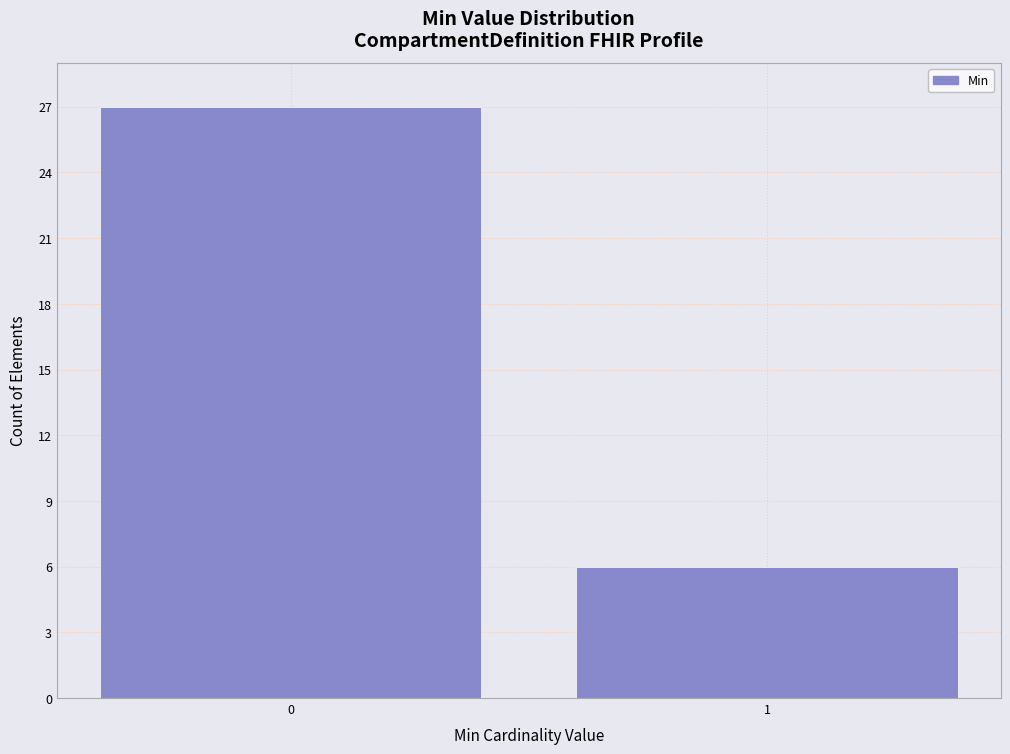

Reading left to right, transcribe all the data shown in this chart.

0=27	1=6